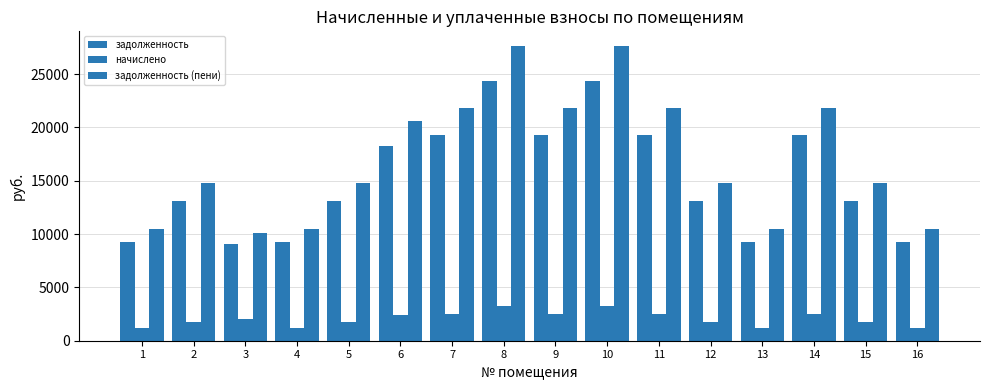

The задолженность series shows 7921.0 at 2. True or false?

False